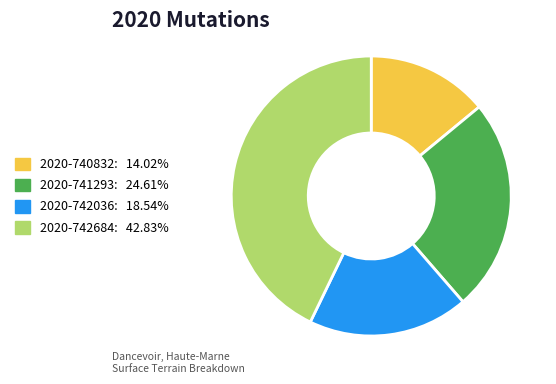

Is there a majority slice in this chart?

No